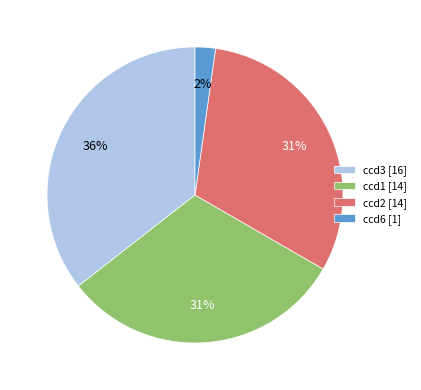

What is the smallest slice in the pie chart?

ccd6 [1]